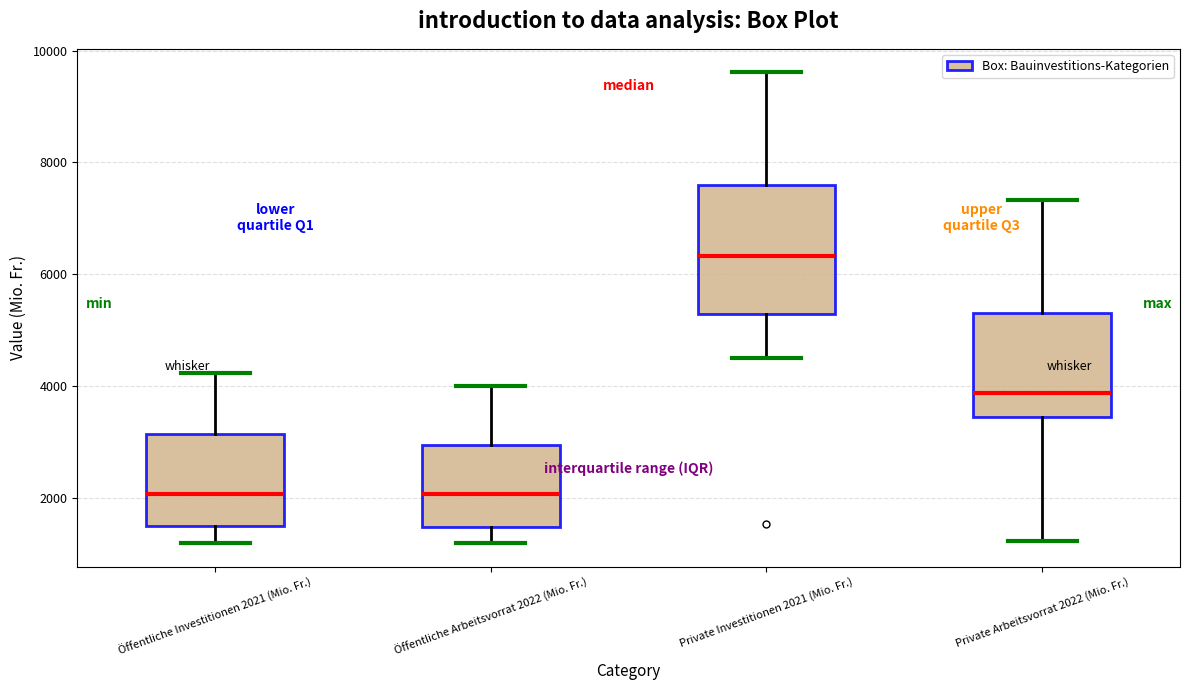

Comparing the boxes themselves (not the whiskers), which one is the tallest?

Private Investitionen 2021 (Mio. Fr.)